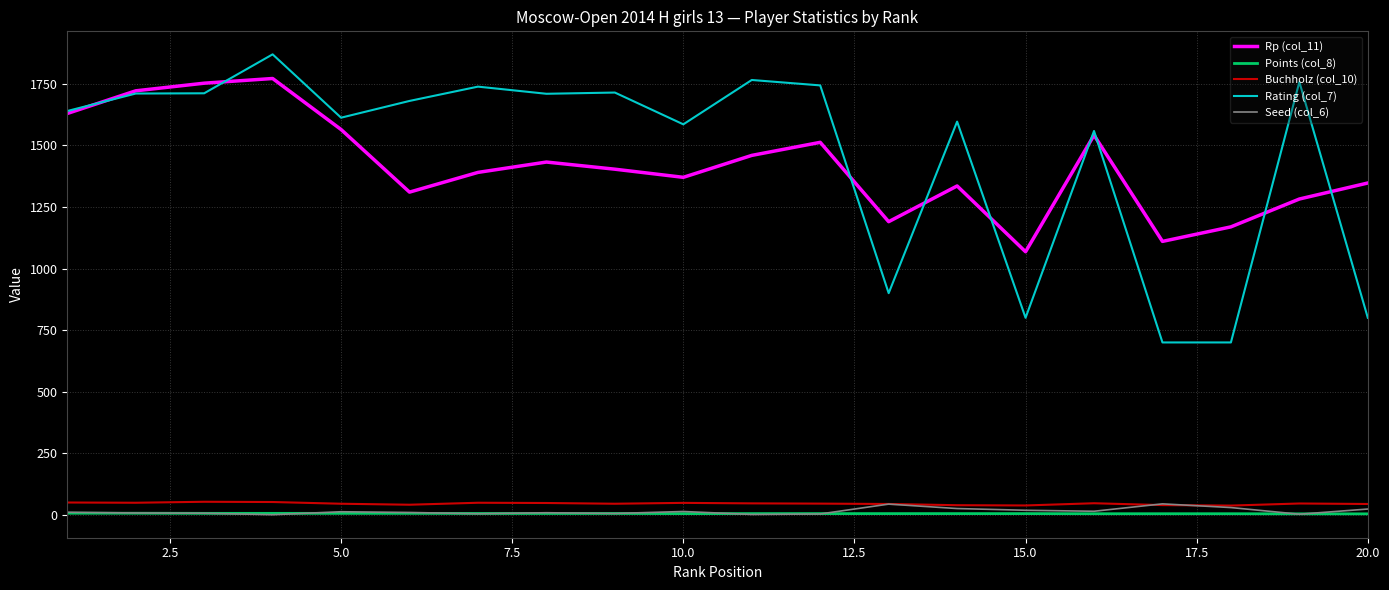

True or false: Points (col_8) and Rating (col_7) intersect in this chart.

False